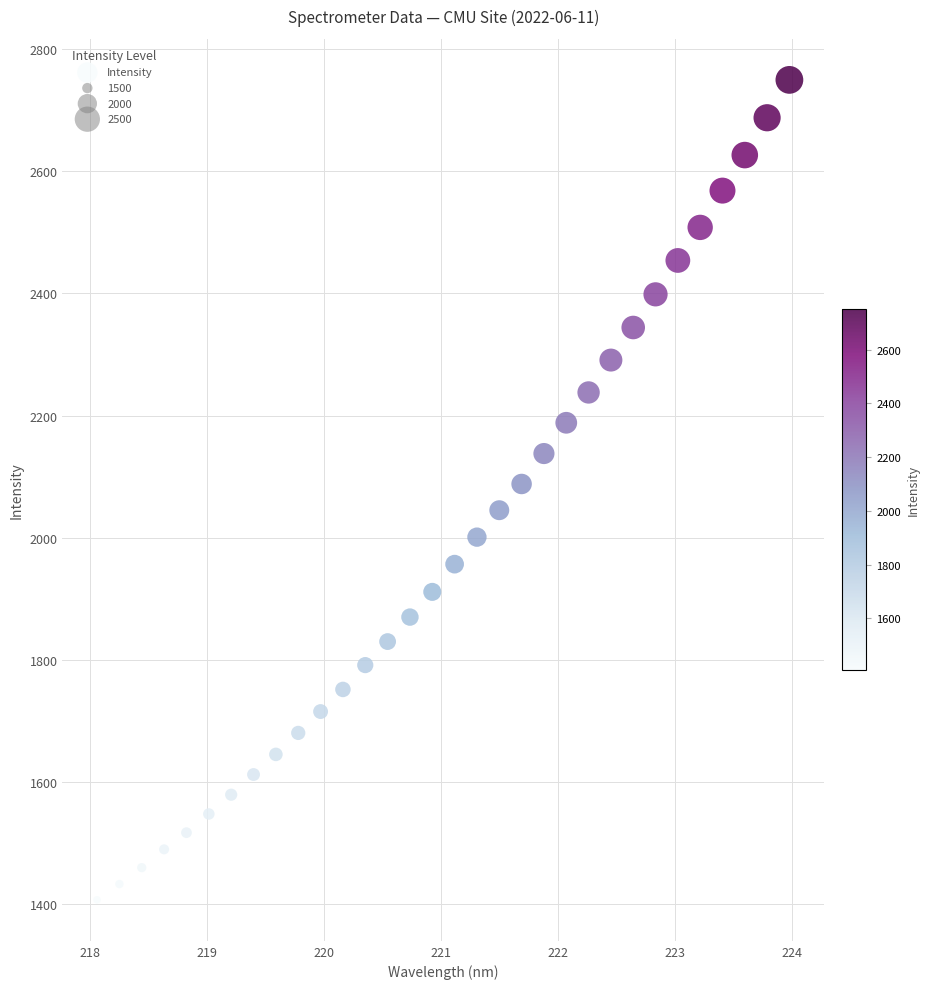

What is the range of X values (max minus min)?

5.9